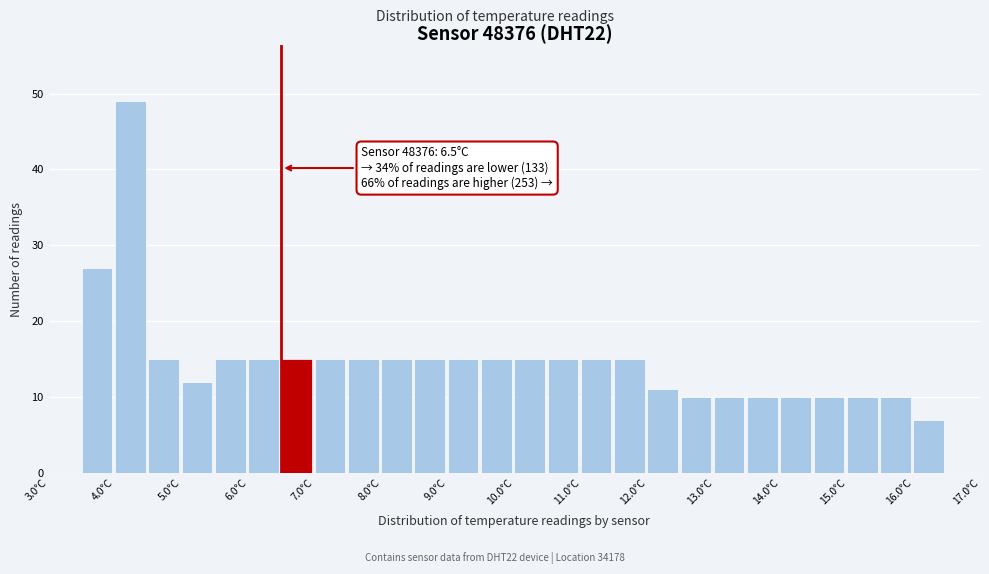

Which range on the x-axis has the tallest bar?

4.0 to 4.5